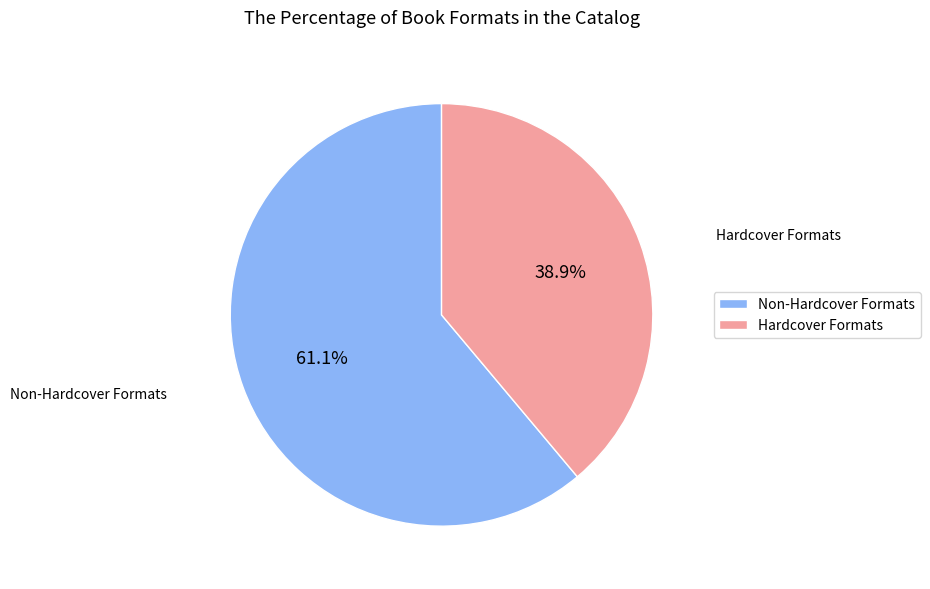

Combined, what portion of the pie is Non-Hardcover Formats and Hardcover Formats?

100.0%